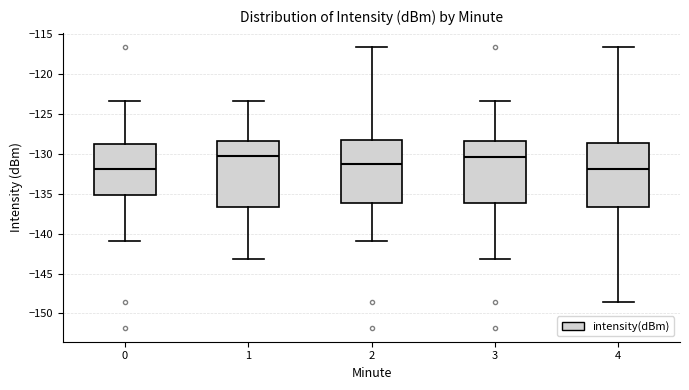

Where does the upper whisker of the box at x = 0 end on the y-axis? The values are not printed on the chart, so give them approximately, as read against the axis.

-123.5